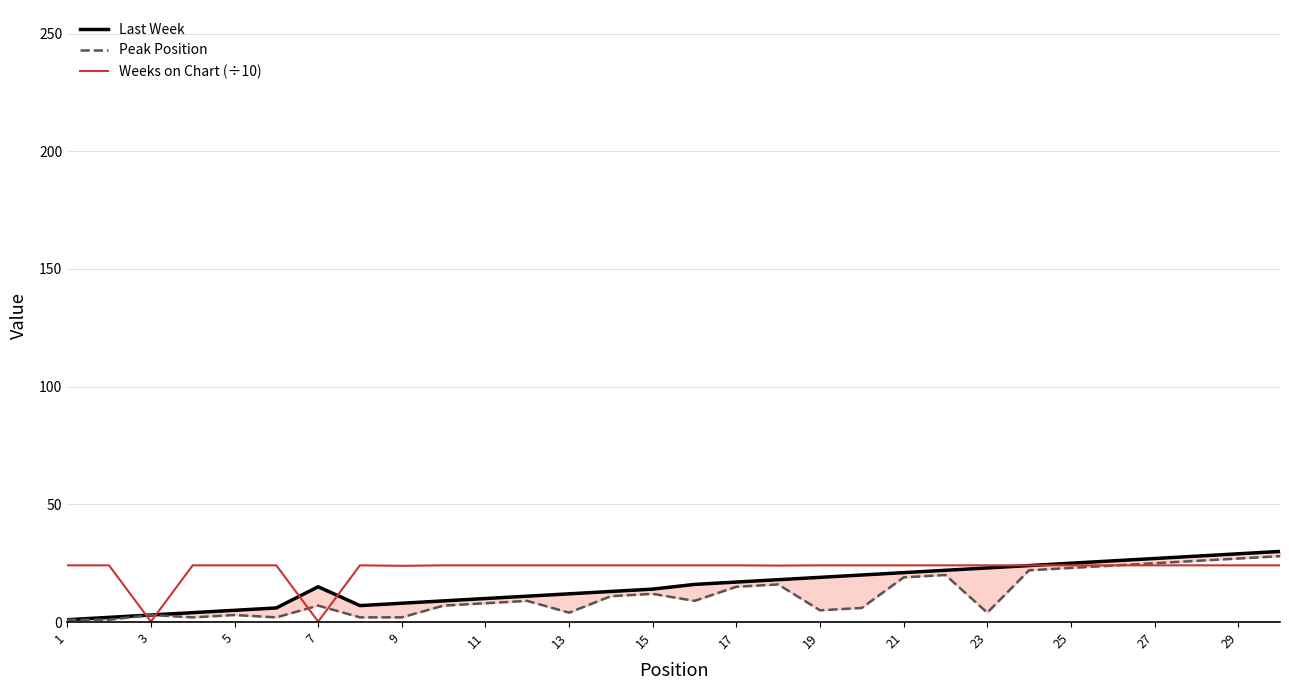

True or false: Weeks on Chart (÷10) has a value of 6.7 at 13.

False